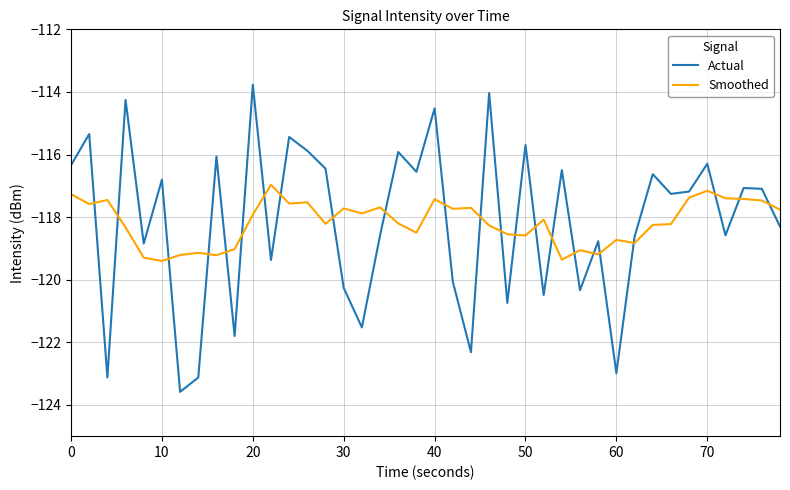

What is the maximum value for Smoothed?

-117.0